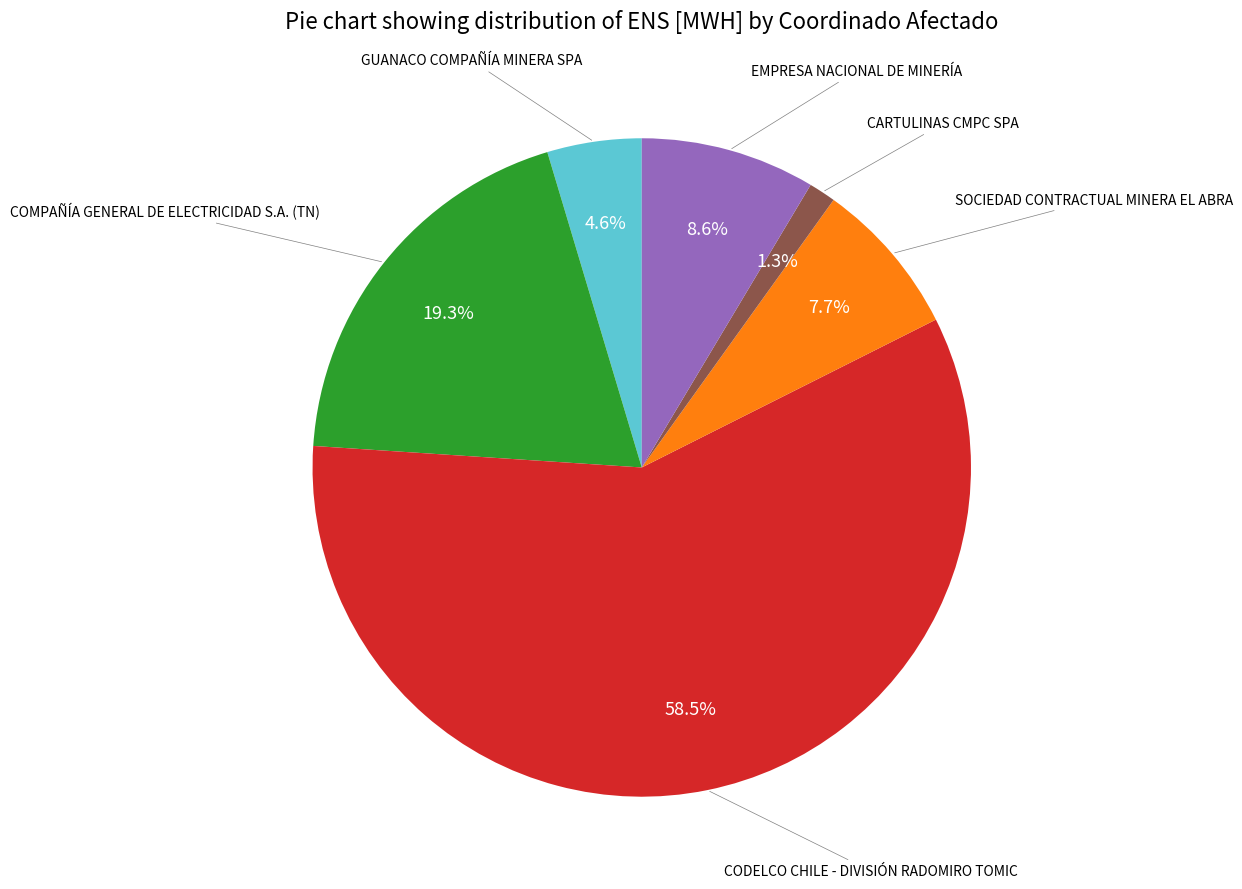

Is there any slice that represents more than half of the pie?

Yes